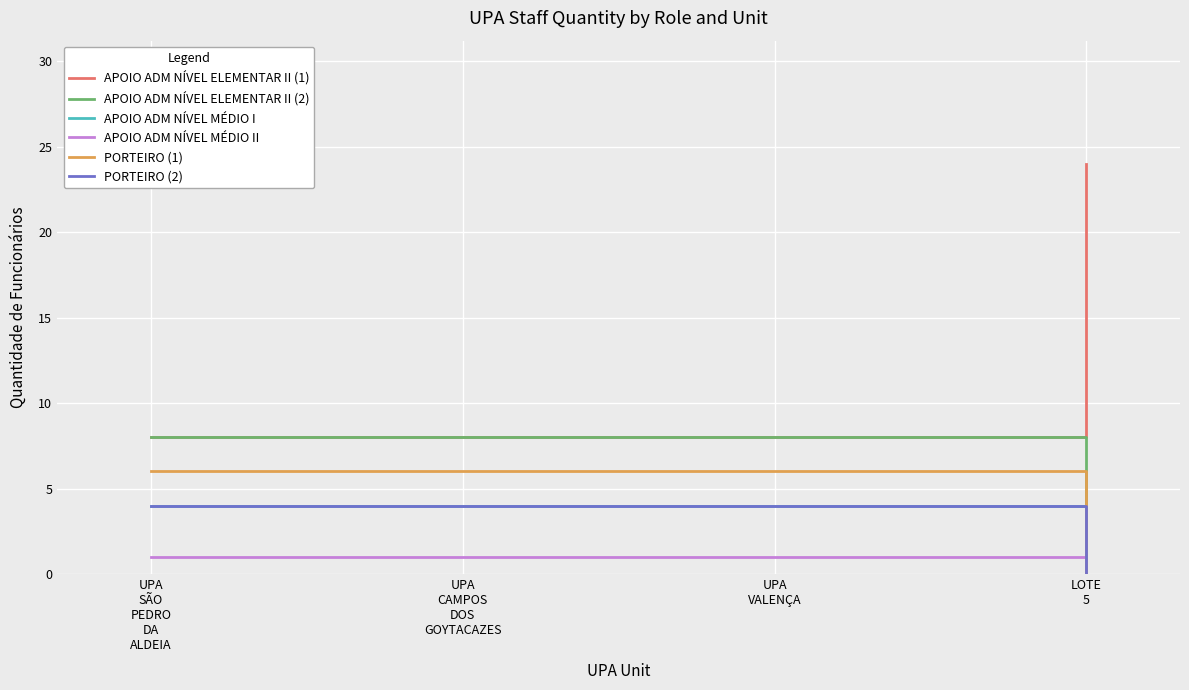

What is the difference between the maximum and minimum values in the APOIO ADM NÍVEL ELEMENTAR II (2) series?

8